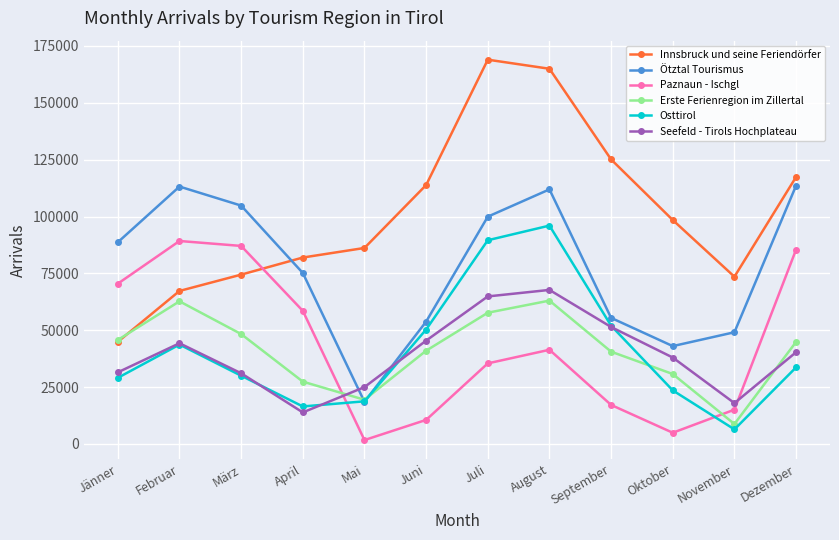

Where is the first local maximum for Osttirol?

Februar